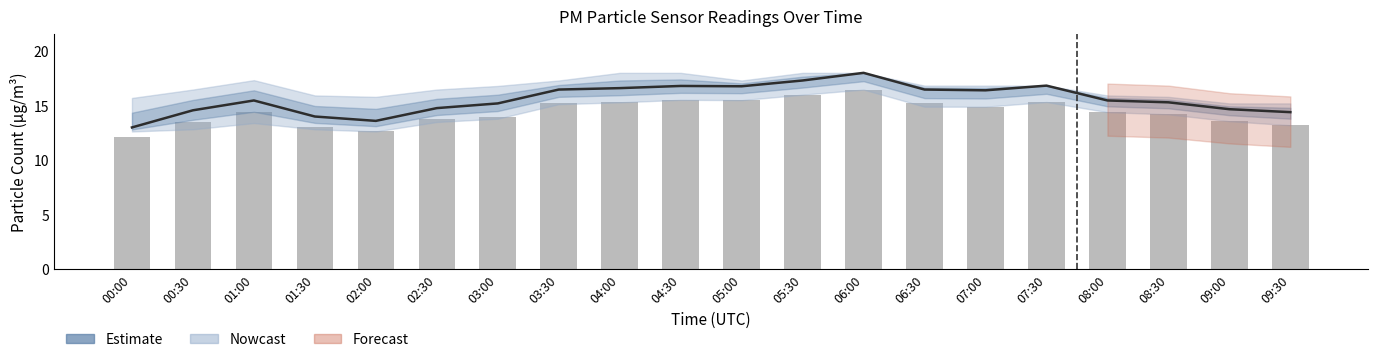

What is the label of the 10th bar from the right?

05:00